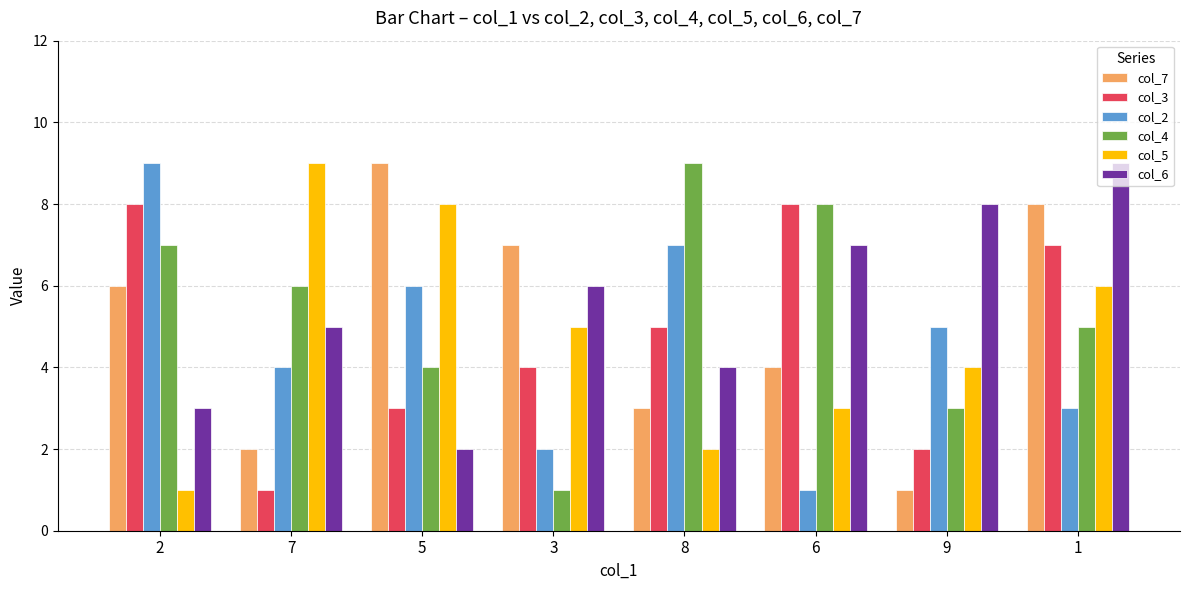

Count the col_7 values in the range 3 to 8.

5